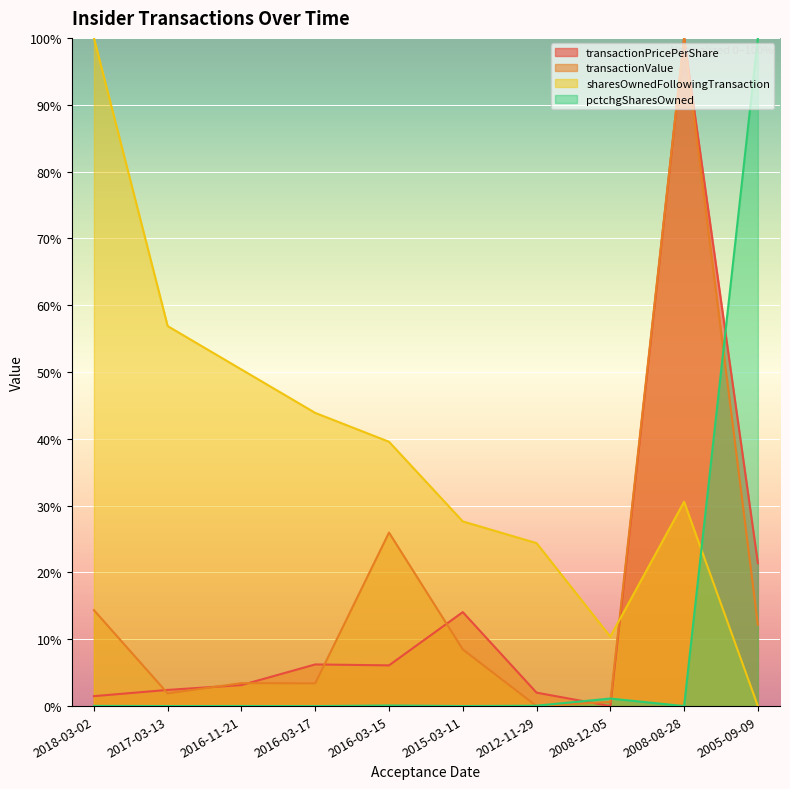

True or false: sharesOwnedFollowingTransaction has more than 2 points higher than both neighbors.

False